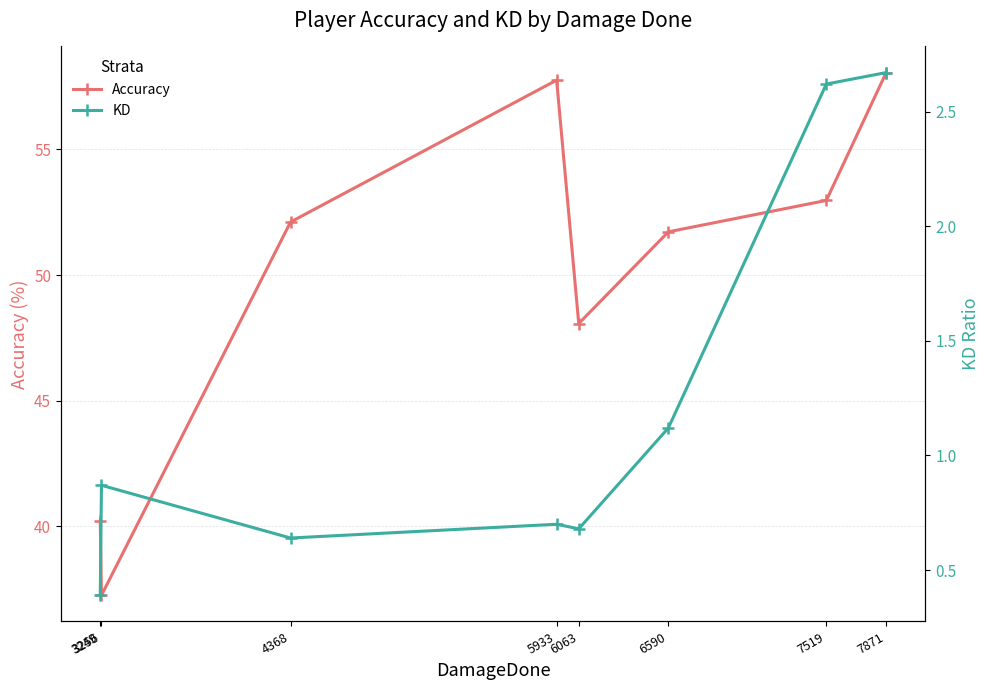

What is the value of the Accuracy point at the 8th from the left?

58.1